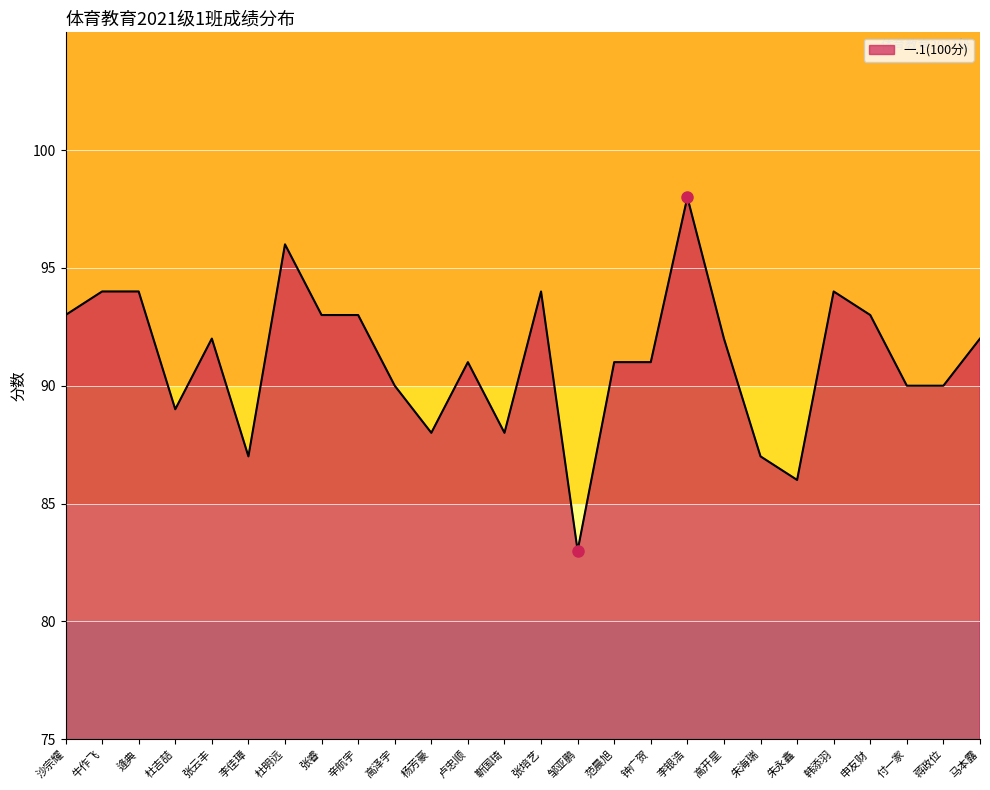

Which category has the lowest value across all series?

邹亚鹏